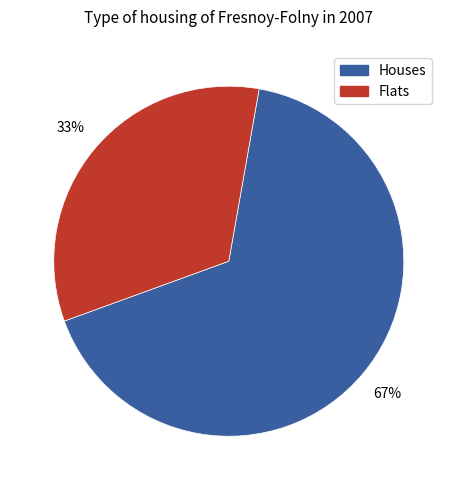

Count the number of slices in the pie.

2